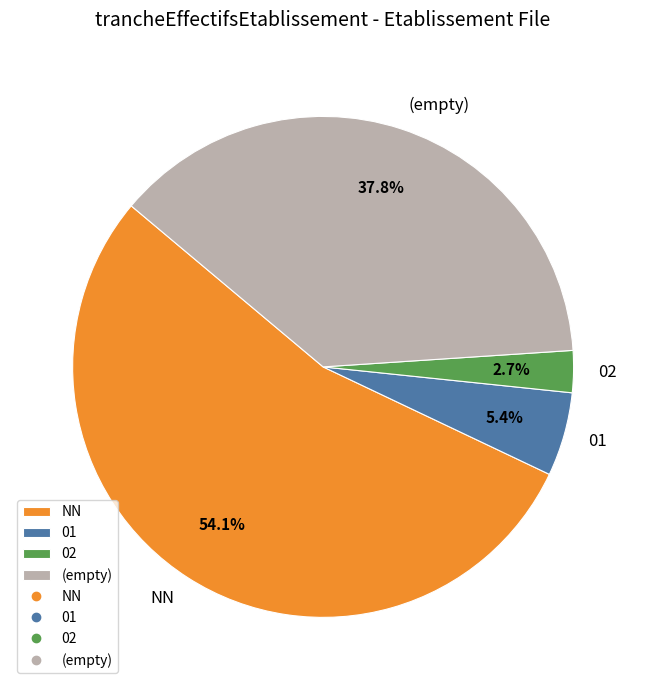

What percentage is the NN slice, to the nearest percent?

54%